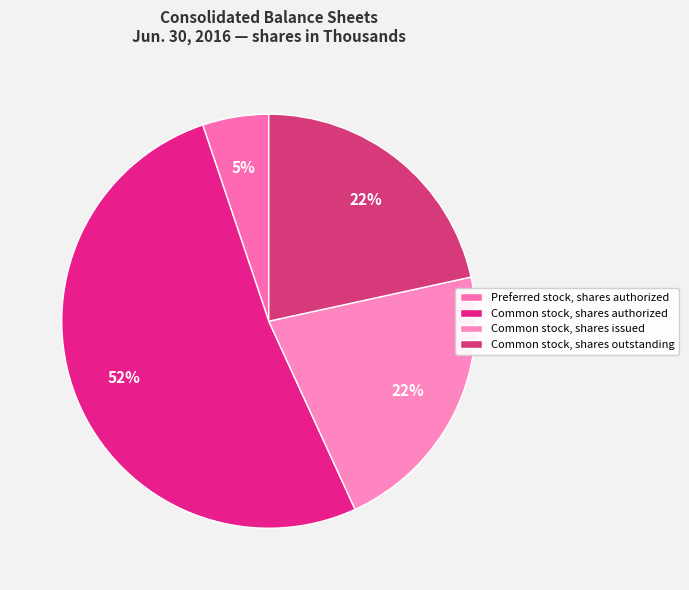

How many slices are in this pie chart?

4